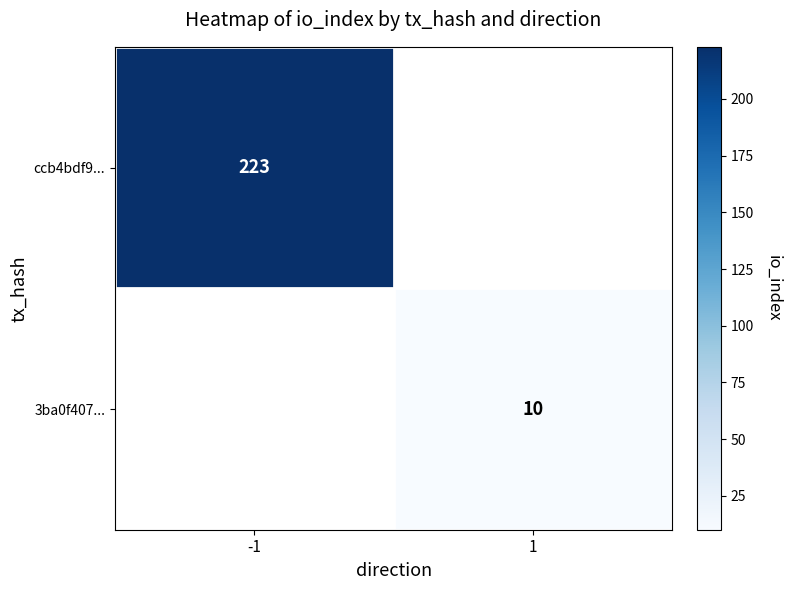

True or false: ccb4bdf9... has a value of 223 at -1.

True